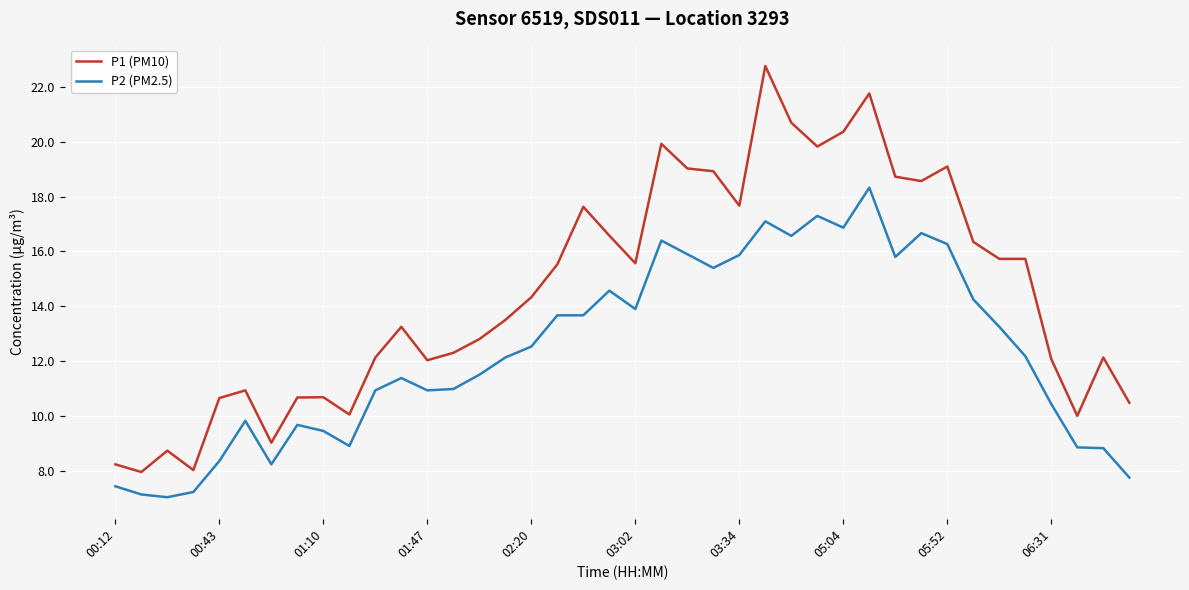

Which series has the largest total across all categories?

P1 (PM10)